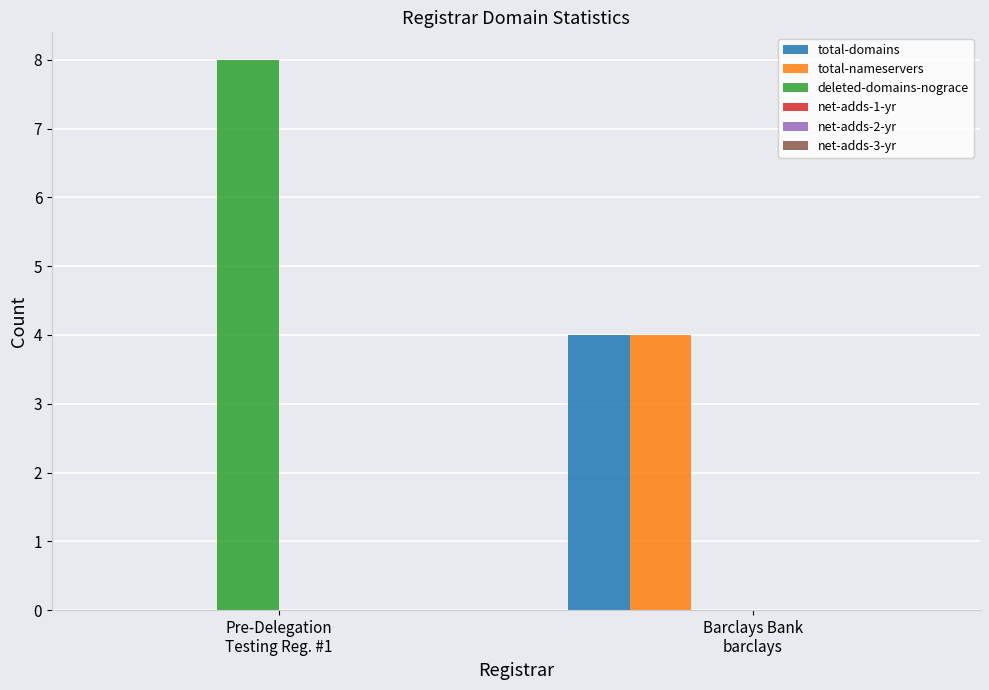

Does the chart contain stacked bars?

No